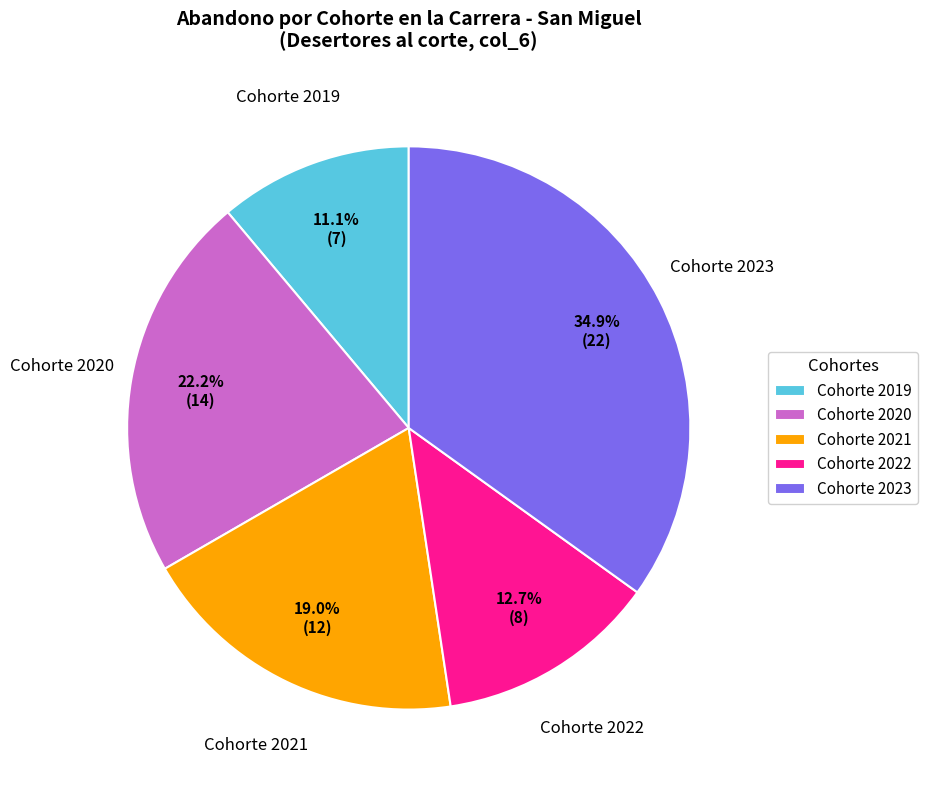

Does any single category account for the majority?

No